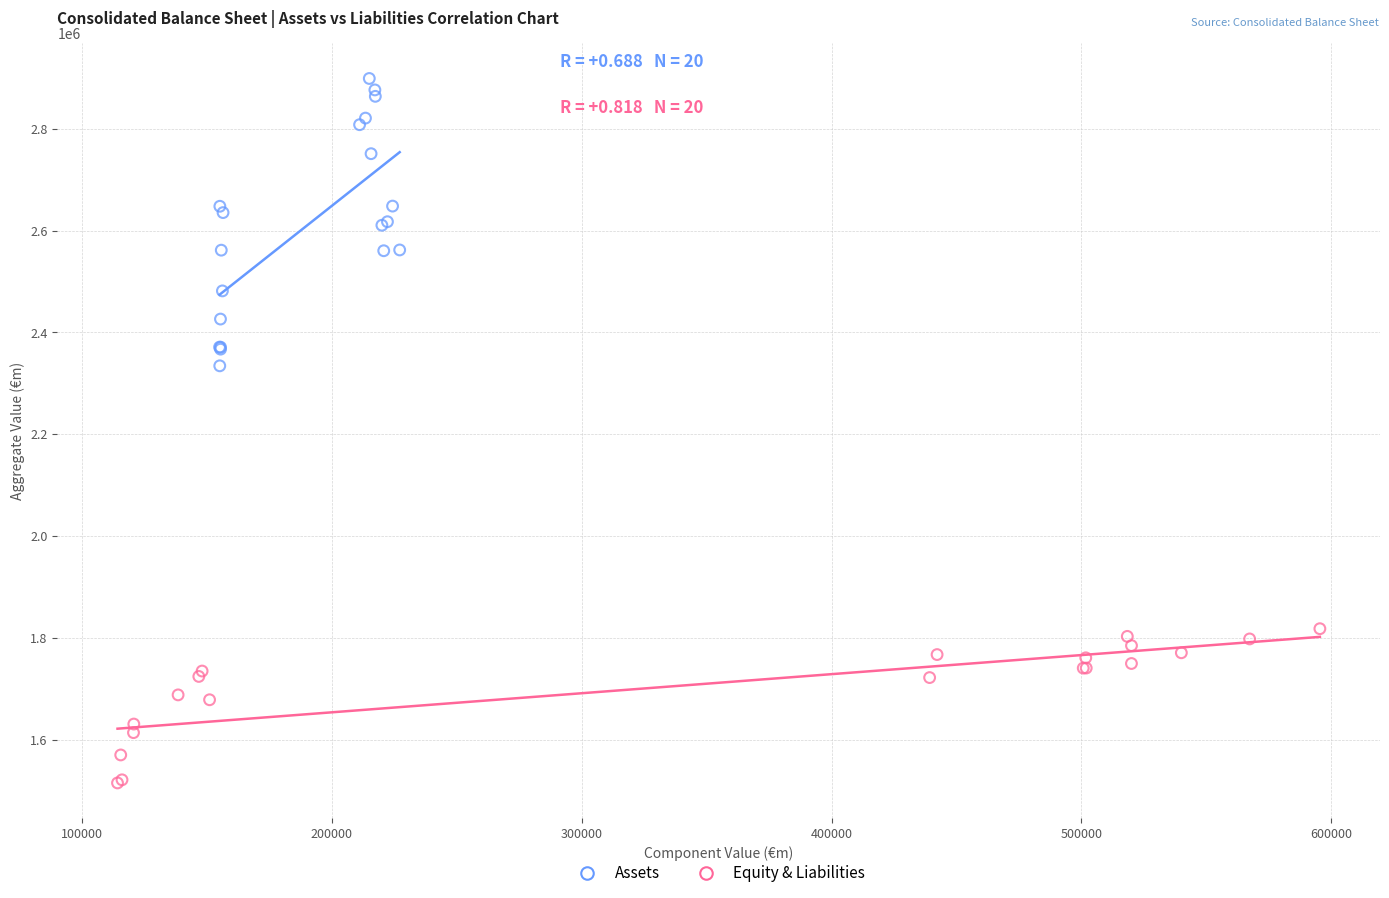

Which series has the largest Y range (max minus min)?

Assets